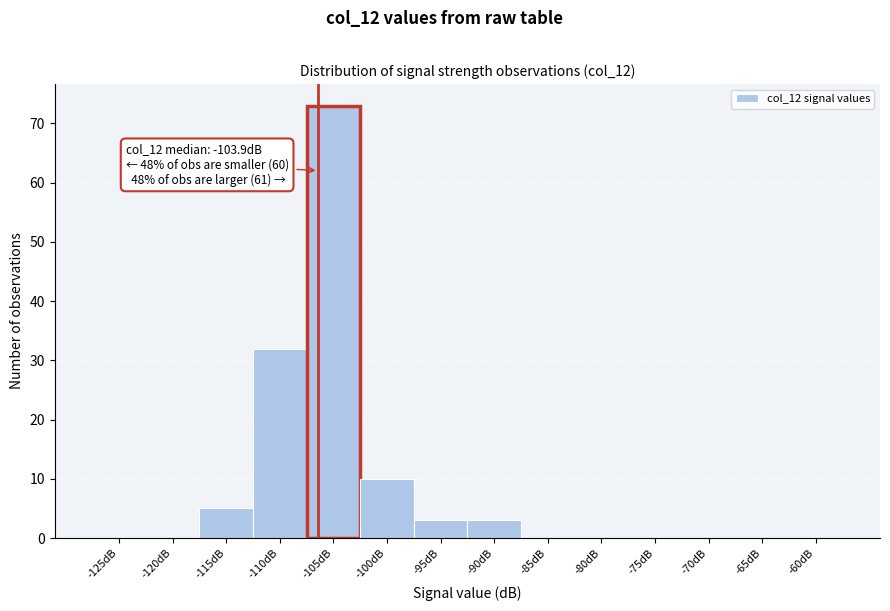

Reading left to right, extract all data points from this chart.

-125dB=0	-120dB=0	-115dB=5	-110dB=32	-105dB=73	-100dB=10	-95dB=3	-90dB=3	-85dB=0	-80dB=0	-75dB=0	-70dB=0	-65dB=0	-60dB=0